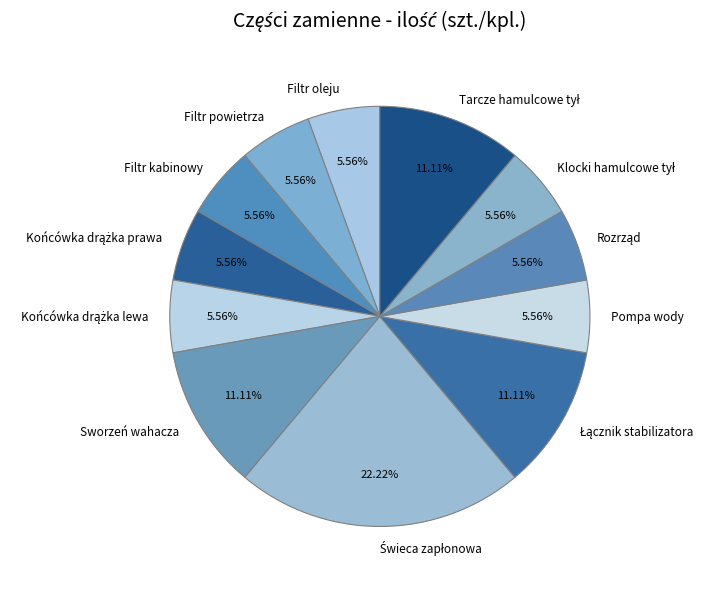

Is there any slice that represents more than half of the pie?

No